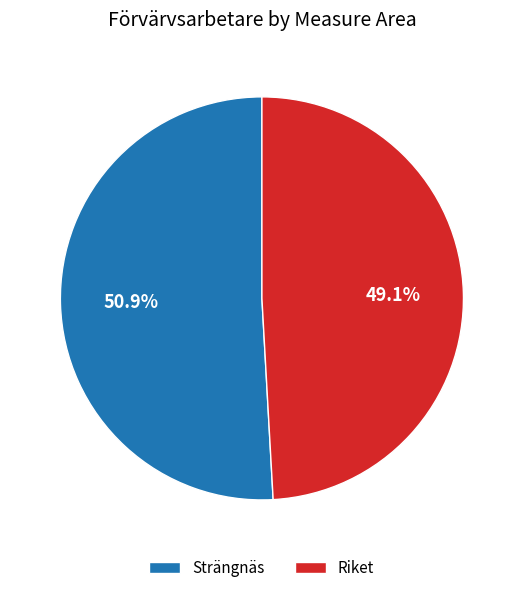

Which has a higher value, Strängnäs or Riket?

Strängnäs